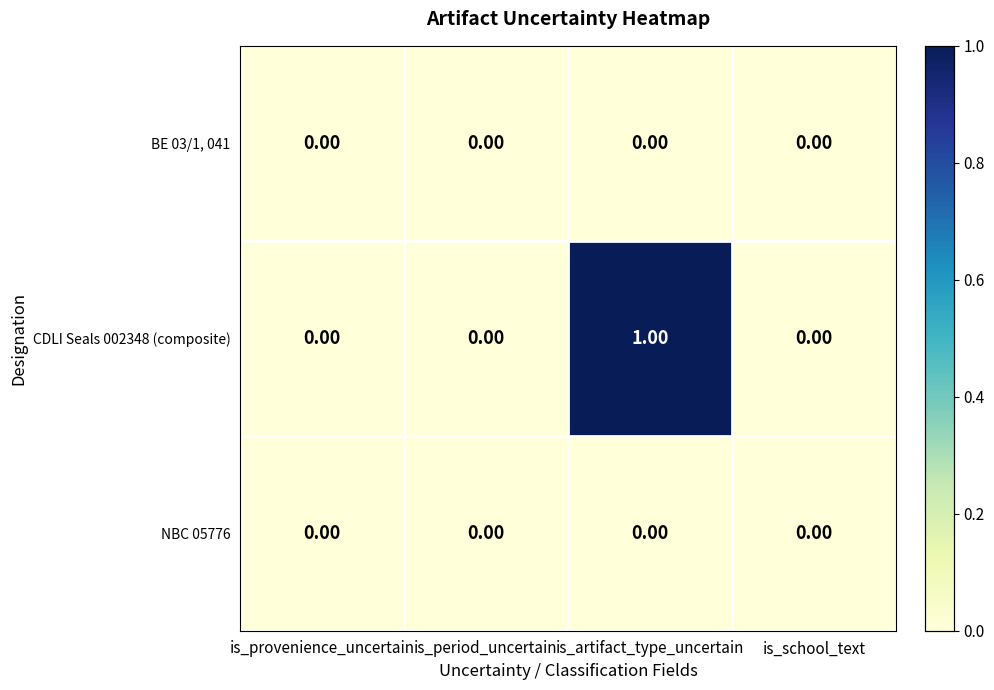

Which series has the largest range (max minus min)?

CDLI Seals 002348 (composite)